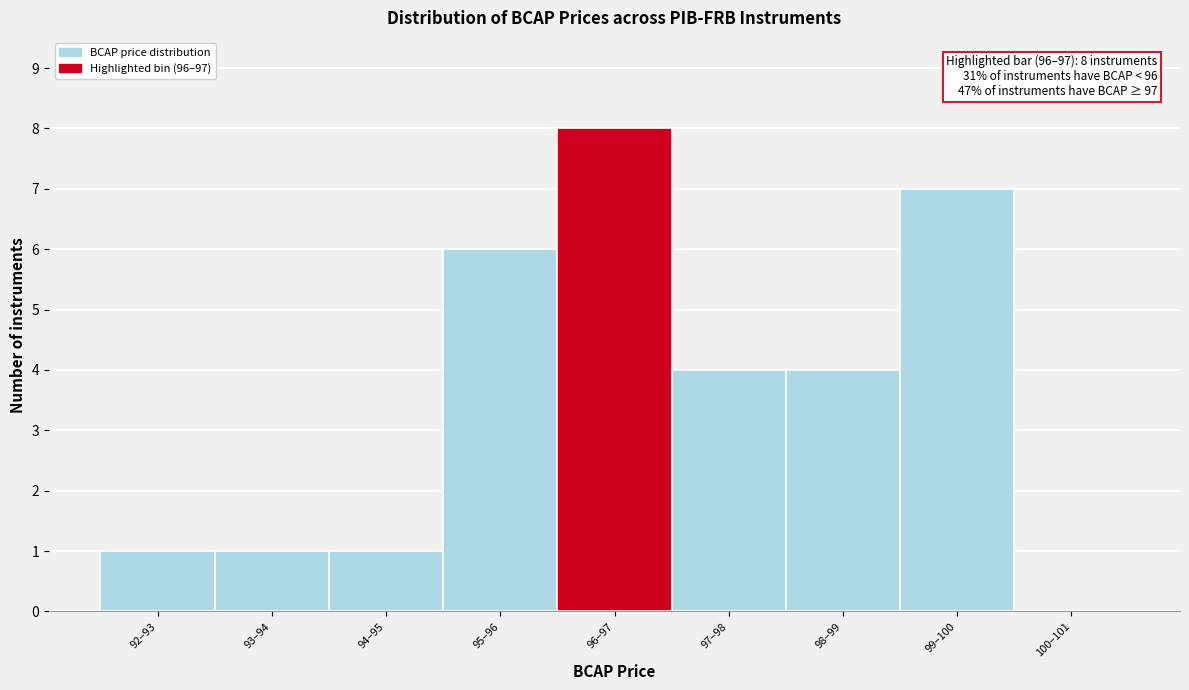

Reading left to right, what are all the values shown in this chart?

92–93=1	93–94=1	94–95=1	95–96=6	96–97=8	97–98=4	98–99=4	99–100=7	100–101=0